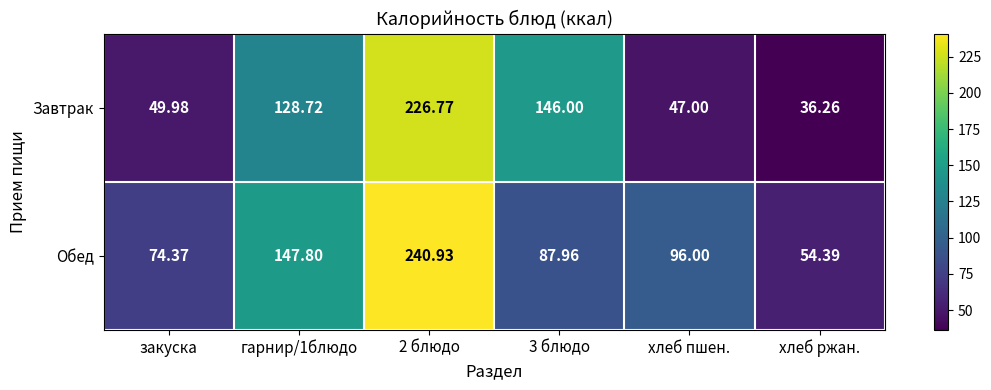

List the series in order of their peak value, lowest first.

Завтрак, Обед